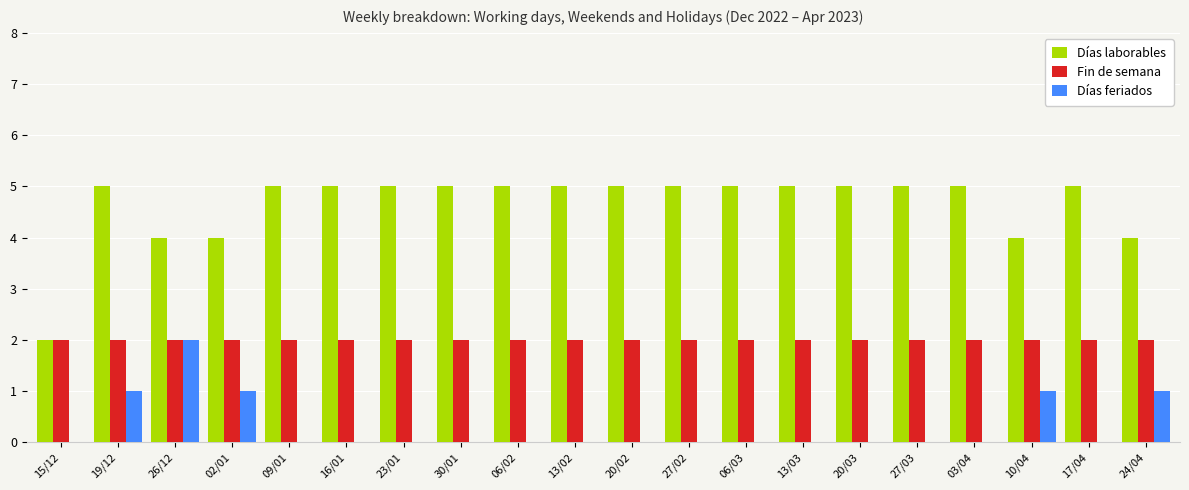

How many categories are shown in the chart?

20